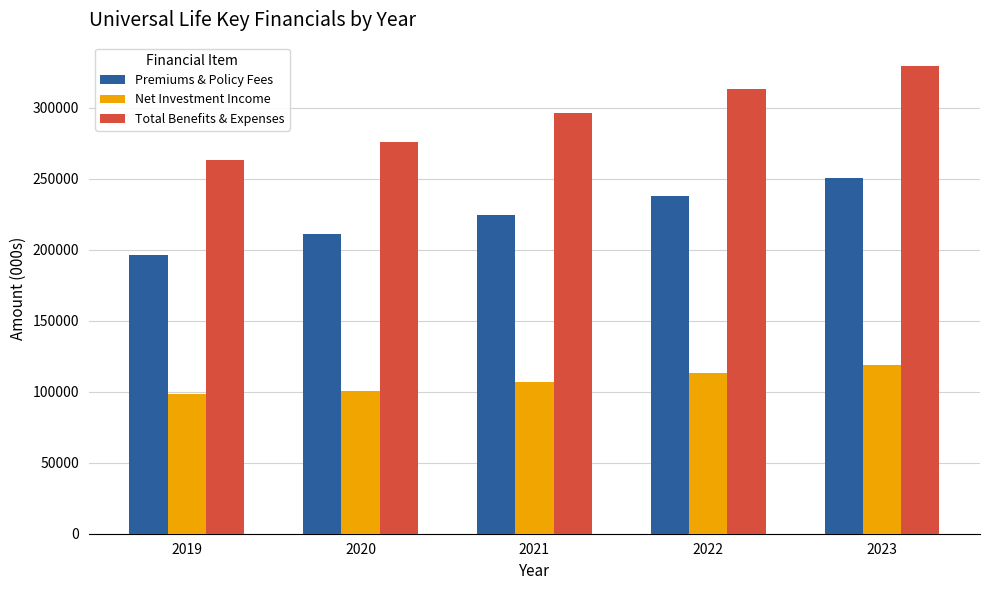

What is the difference between the highest and lowest values at 2021?

189116